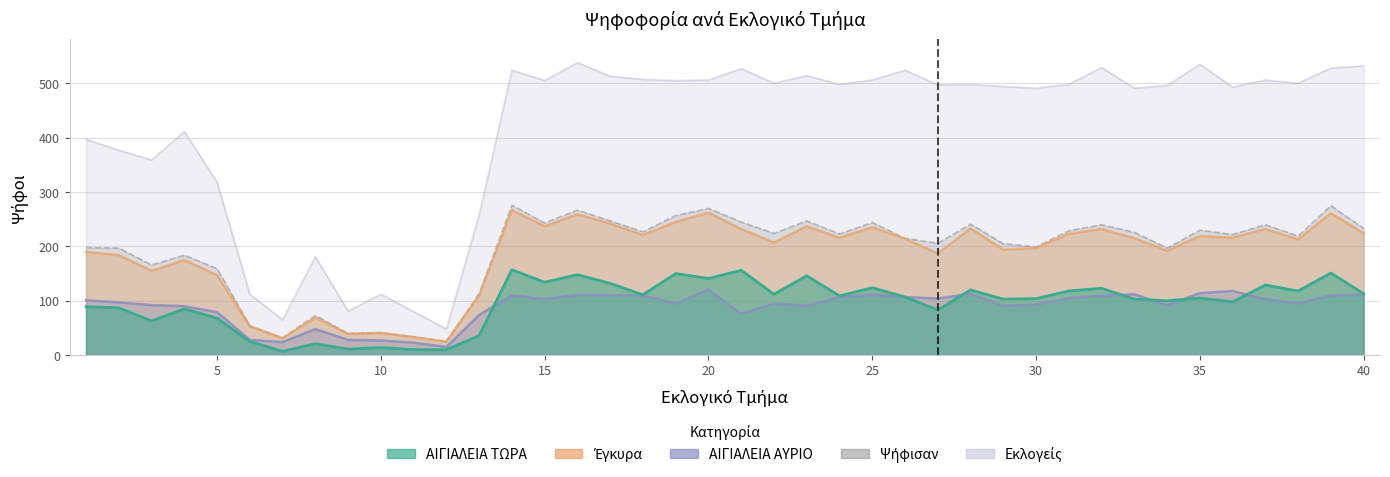

How many values in the ΑΙΓΙΑΛΕΙΑ ΤΩΡΑ series exceed 107?

19